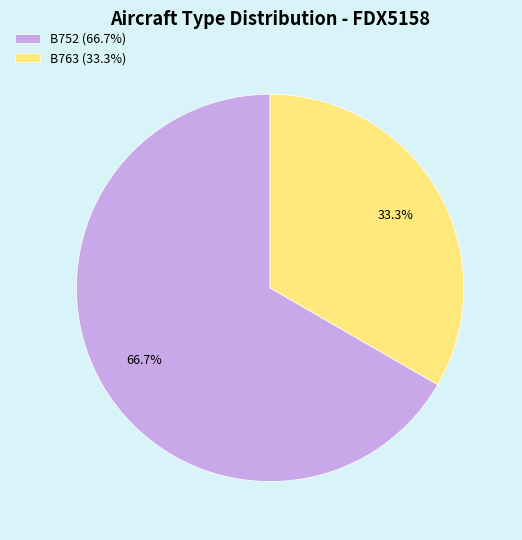

Approximately how many times larger is the value at B763 (33.3%) compared to B752 (66.7%)?

0.5